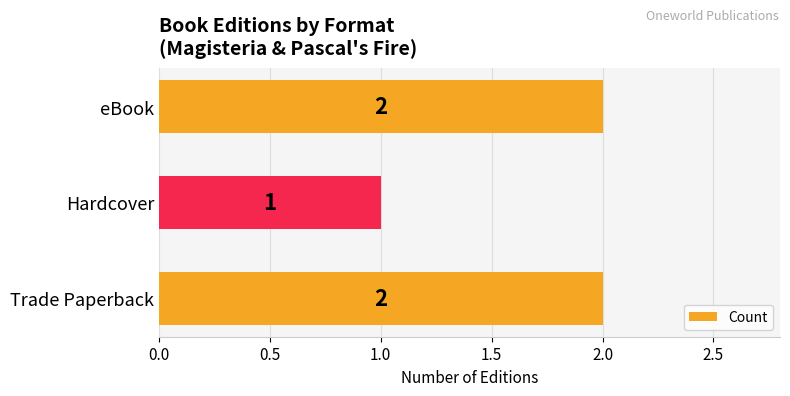

How many bars are there in total?

3